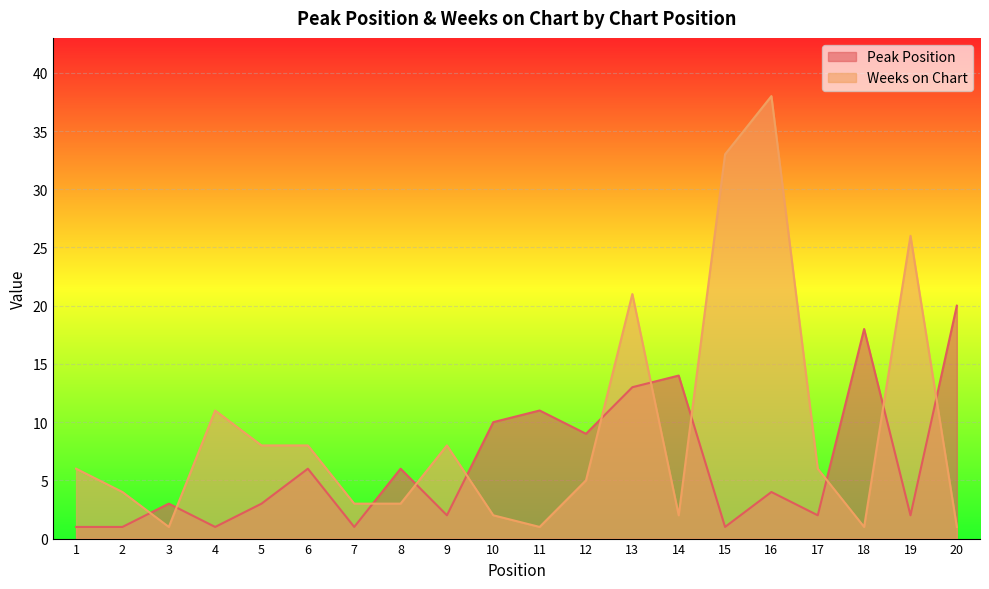

How many lines are shown in the chart?

2